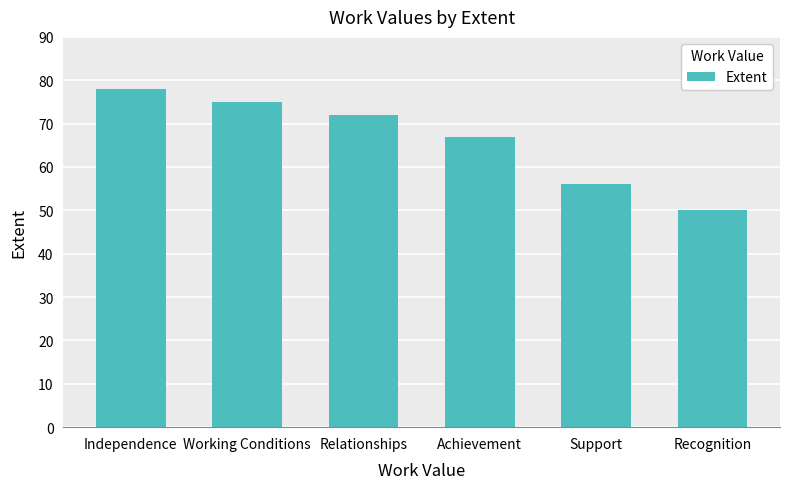

Are the bars horizontal?

No